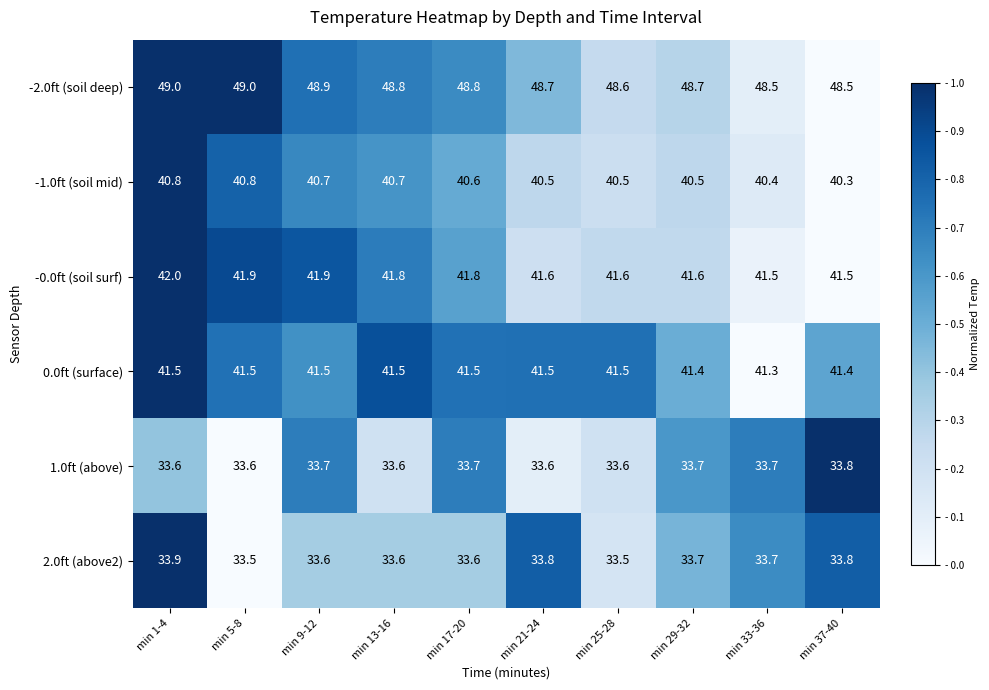

What is the minimum value shown in the chart?

33.5